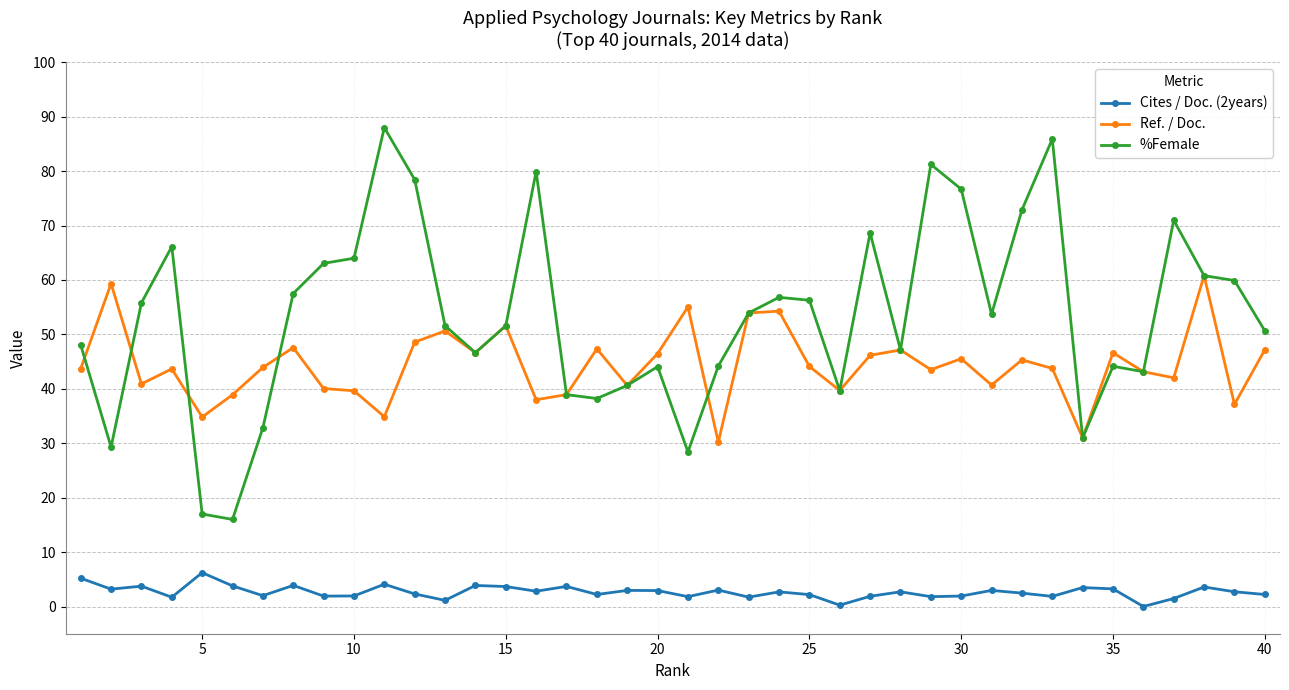

How many distinct data groups are displayed?

3